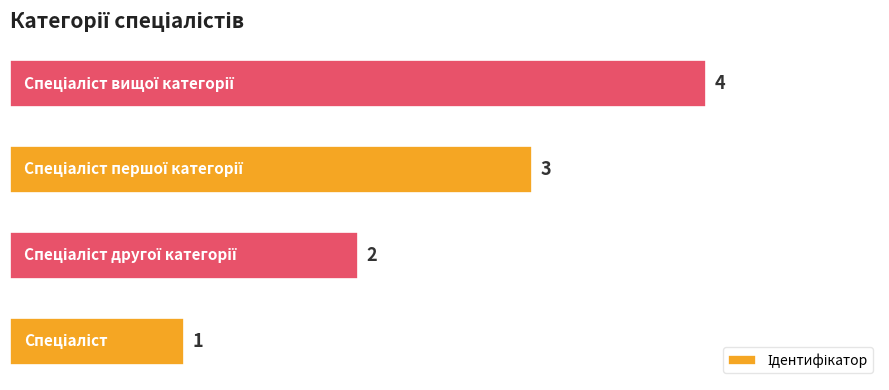

How many values are between 2 and 4?

3